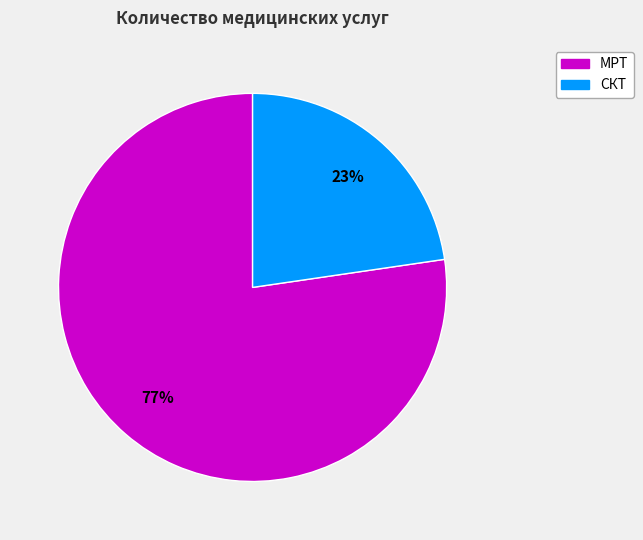

To the nearest percent, what is the average slice percentage?

50%